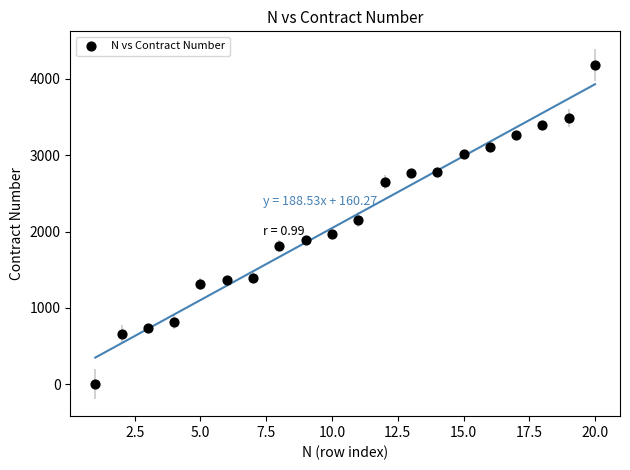

What is the range of X values (max minus min)?

19